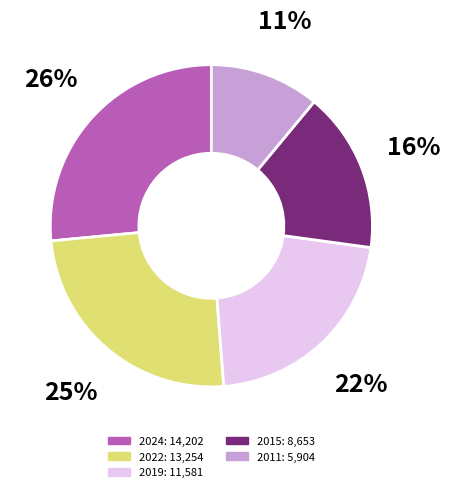

Is there any slice that represents more than half of the pie?

No